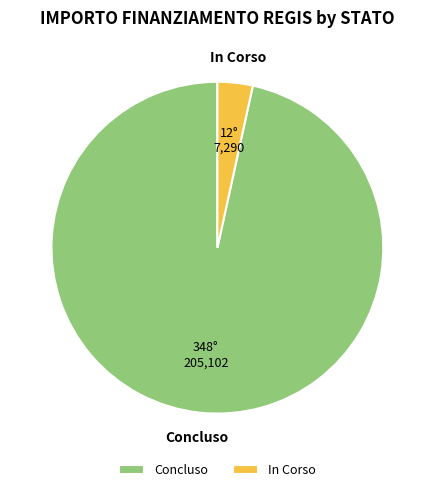

What is the smallest slice in the pie chart?

In Corso